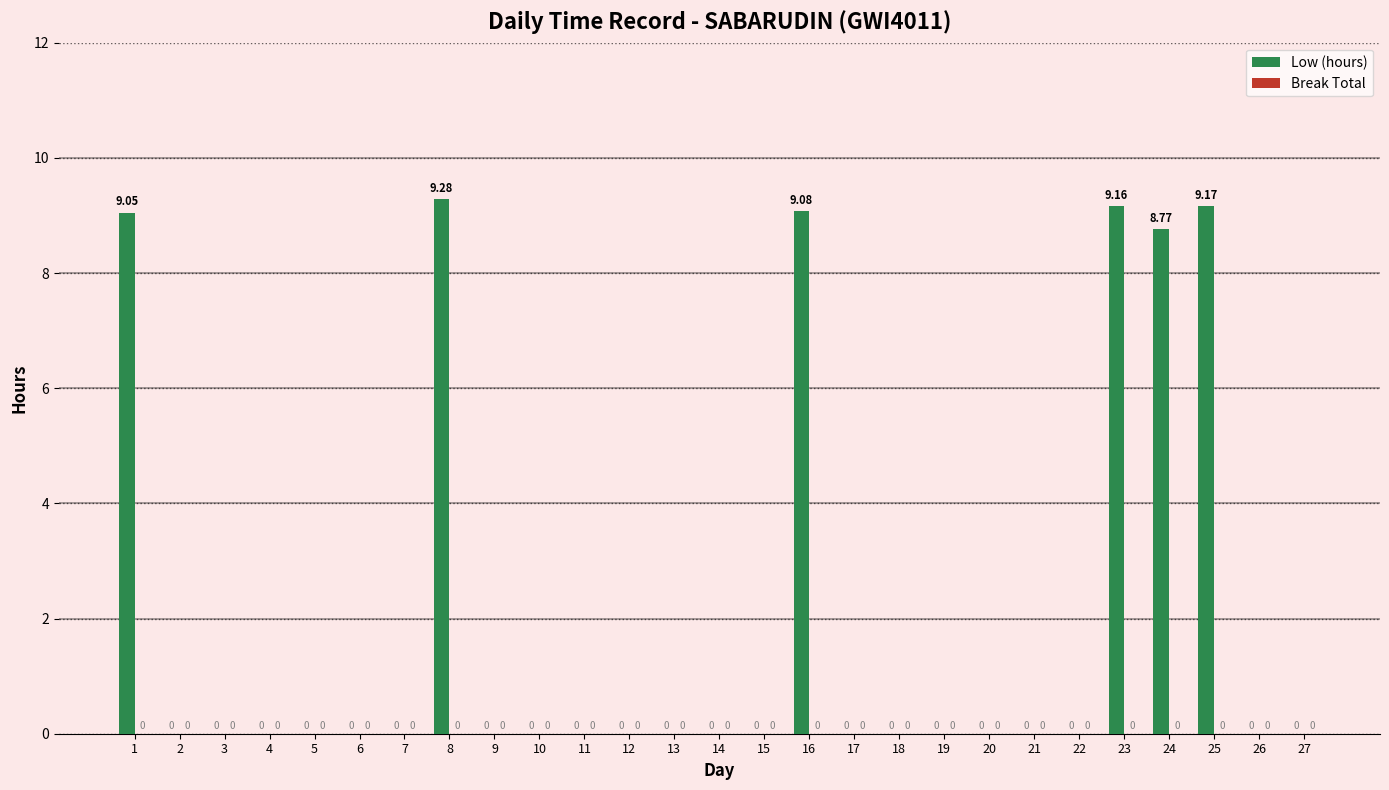

At which category does the chart reach its peak across all series?

8